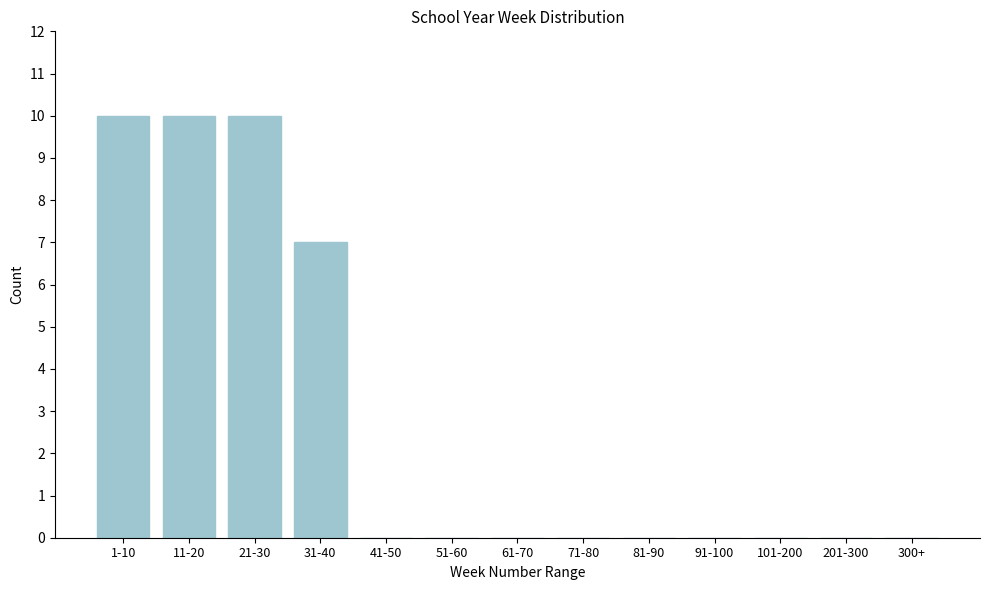

Reading left to right, what are all the values shown in this chart?

1-10=10	11-20=10	21-30=10	31-40=7	41-50=0	51-60=0	61-70=0	71-80=0	81-90=0	91-100=0	101-200=0	201-300=0	300+=0